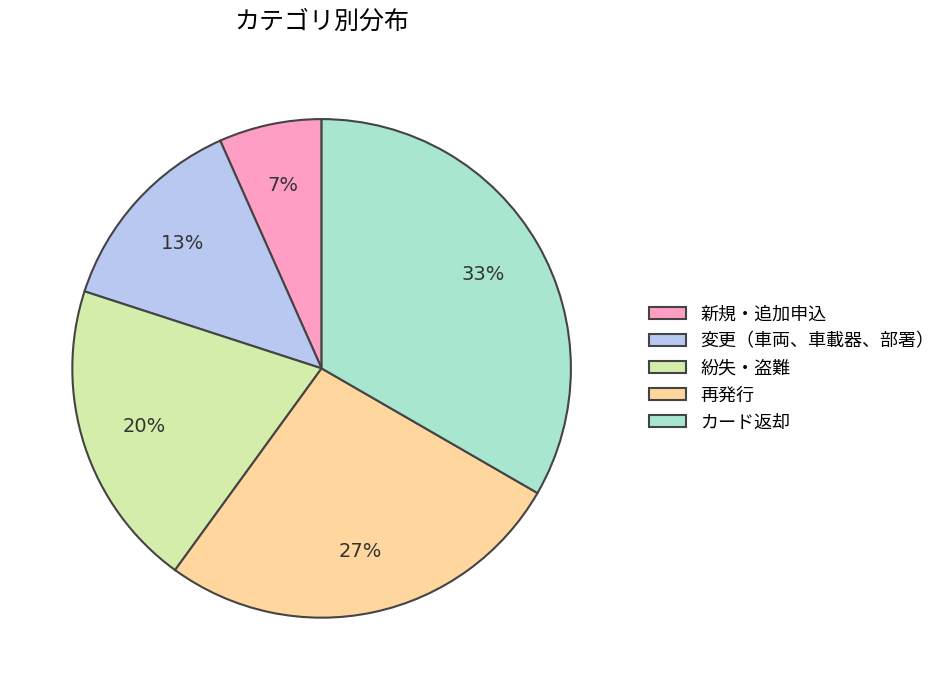

Does 再発行 represent more than half of the total?

No